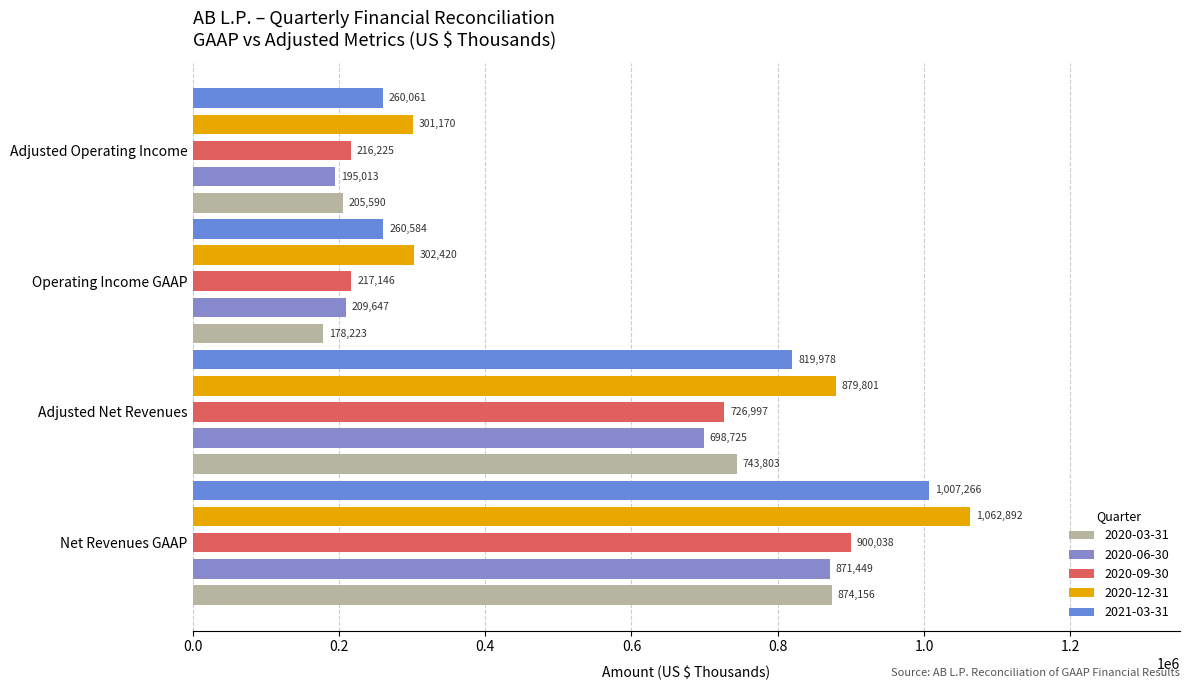

How many series are shown in this chart?

5